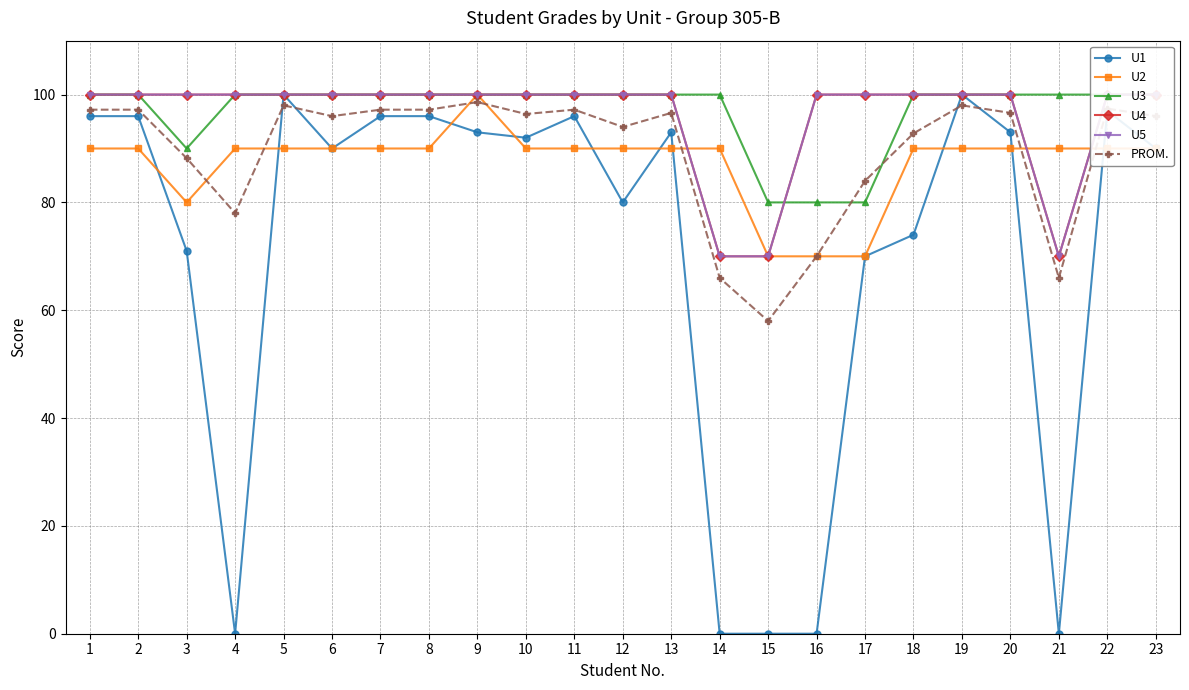

At 4, list the series in order from smallest to largest.

U1, PROM., U2, U3, U4, U5